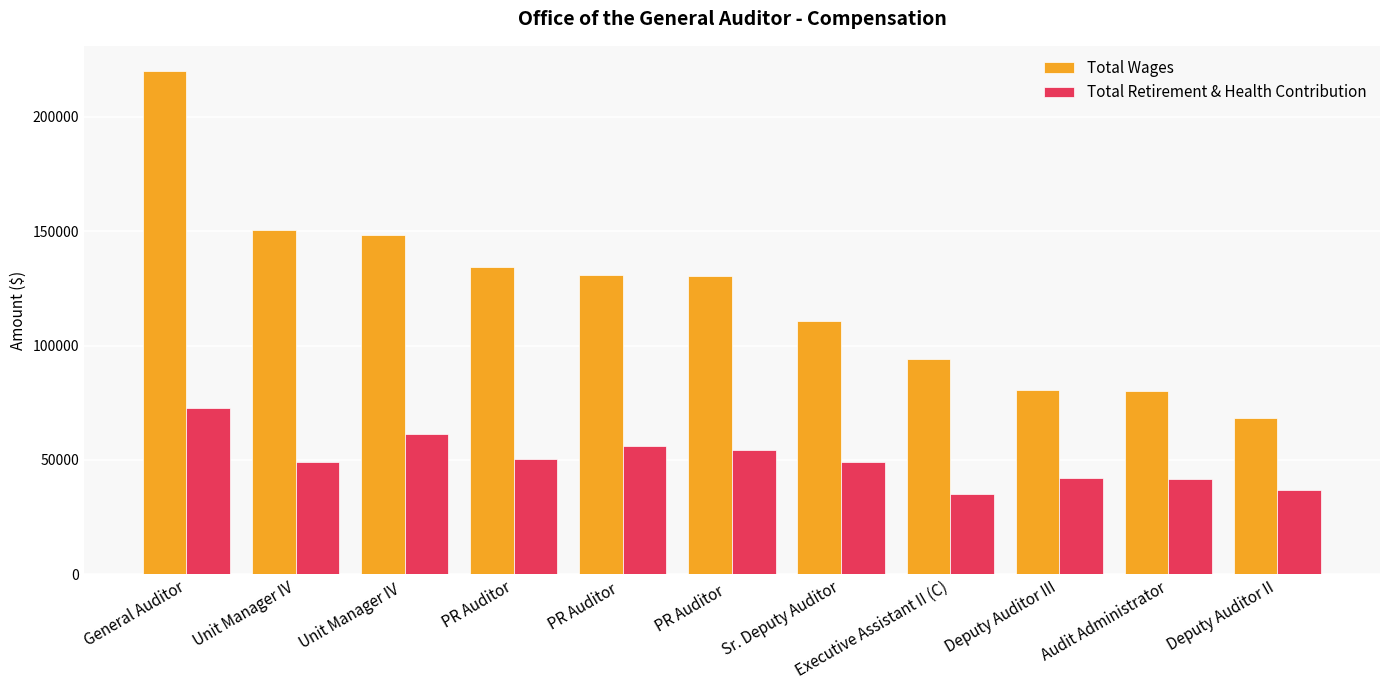

Is it true that Total Retirement & Health Contribution equals 87155 at Unit Manager IV?

False